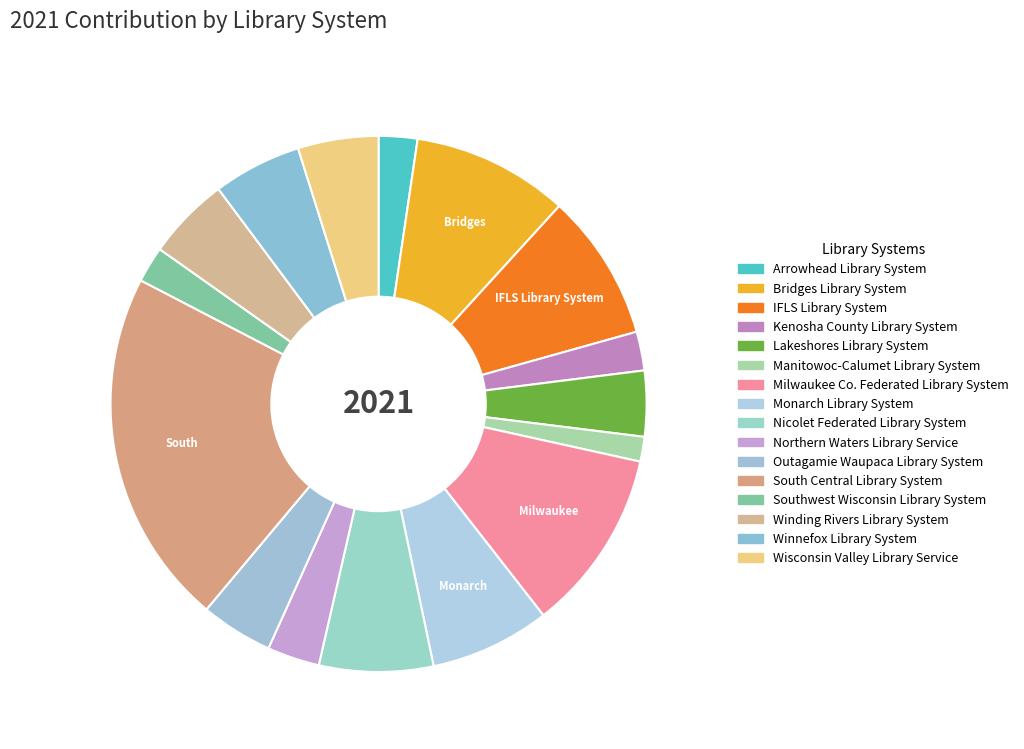

What percentage do Bridges Library System and Manitowoc-Calumet Library System together represent?

10.9%